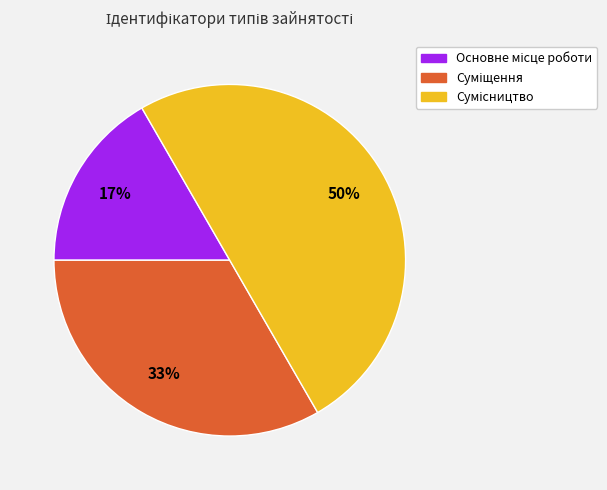

To the nearest percent, what is the average slice percentage?

33%